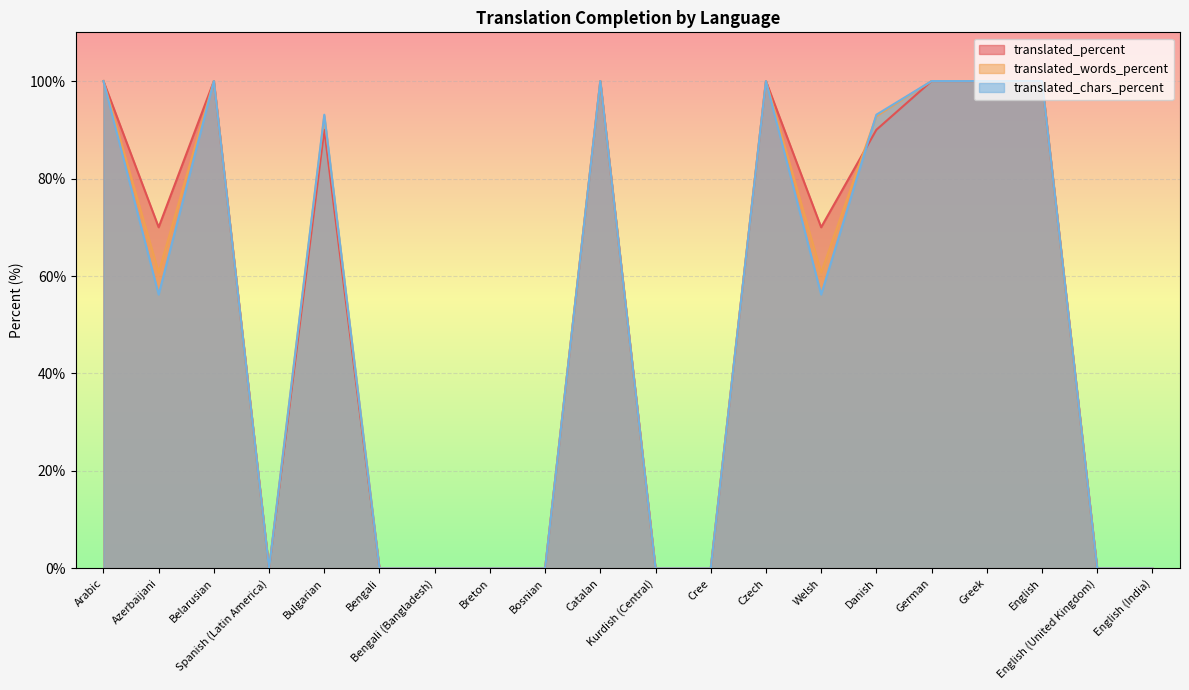

What is the label of the 17th point from the right?

Spanish (Latin America)